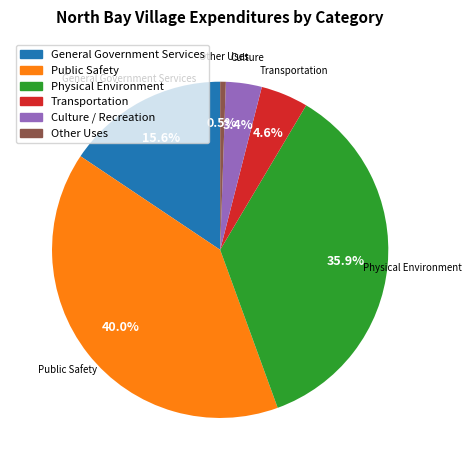

Combined, do Other Uses and Culture / Recreation account for over 50%?

No